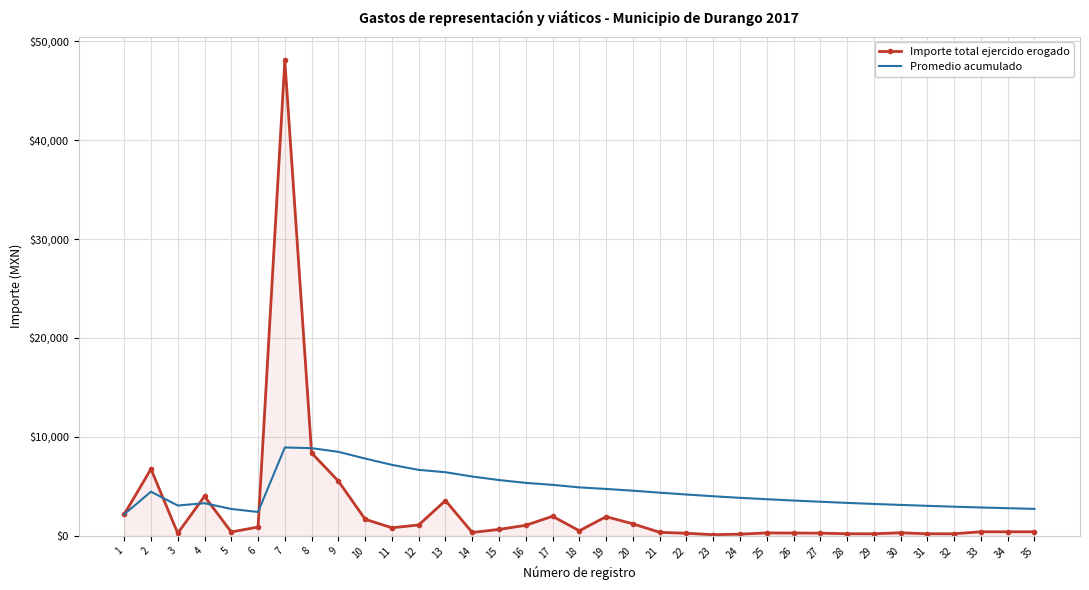

What is the lowest value of the Promedio acumulado series?

2164.0